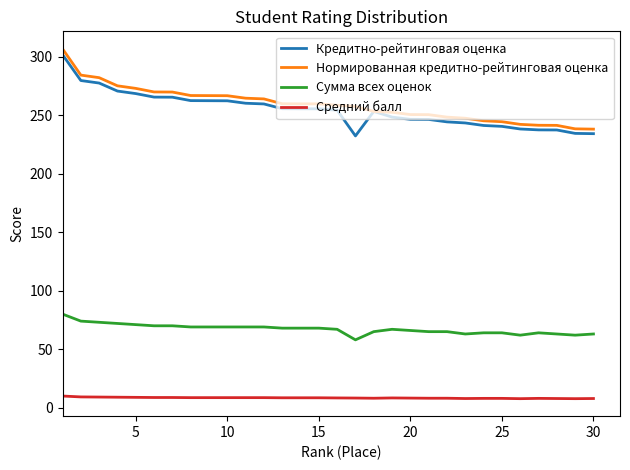

What is the minimum value for Нормированная кредитно-рейтинговая оценка?

238.0